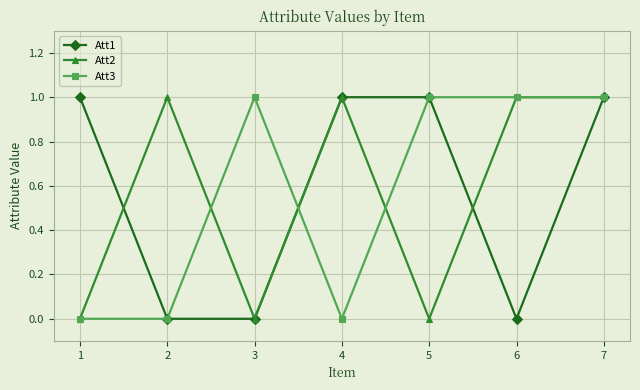

Which series changed the most between 1 and 4?

Att2